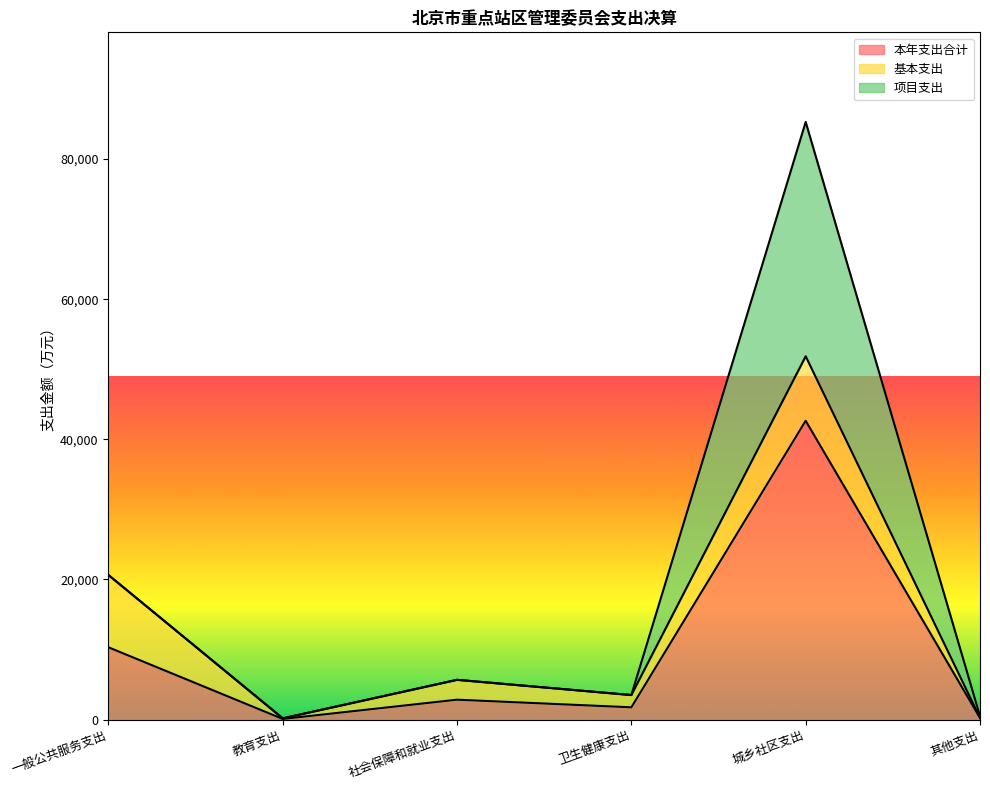

True or false: 基本支出 and 本年支出合计 cross at least once.

False